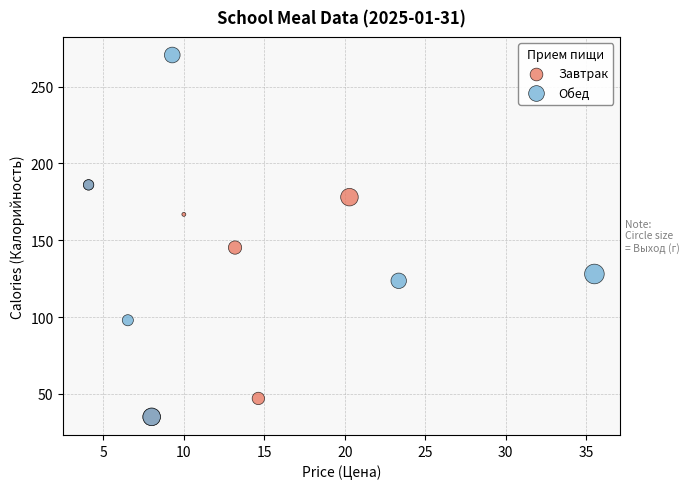

Which series has the widest spread of Y values?

Обед